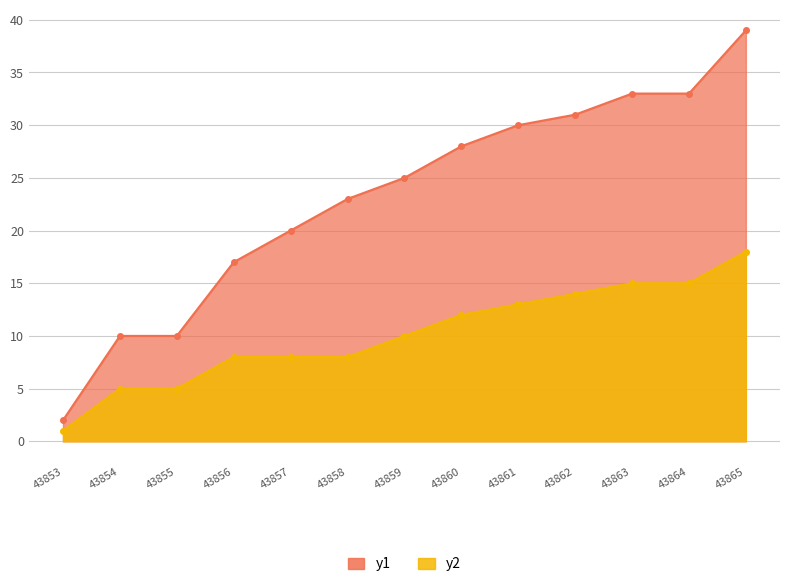

Rank the series by their maximum value, from highest to lowest.

y1, y2